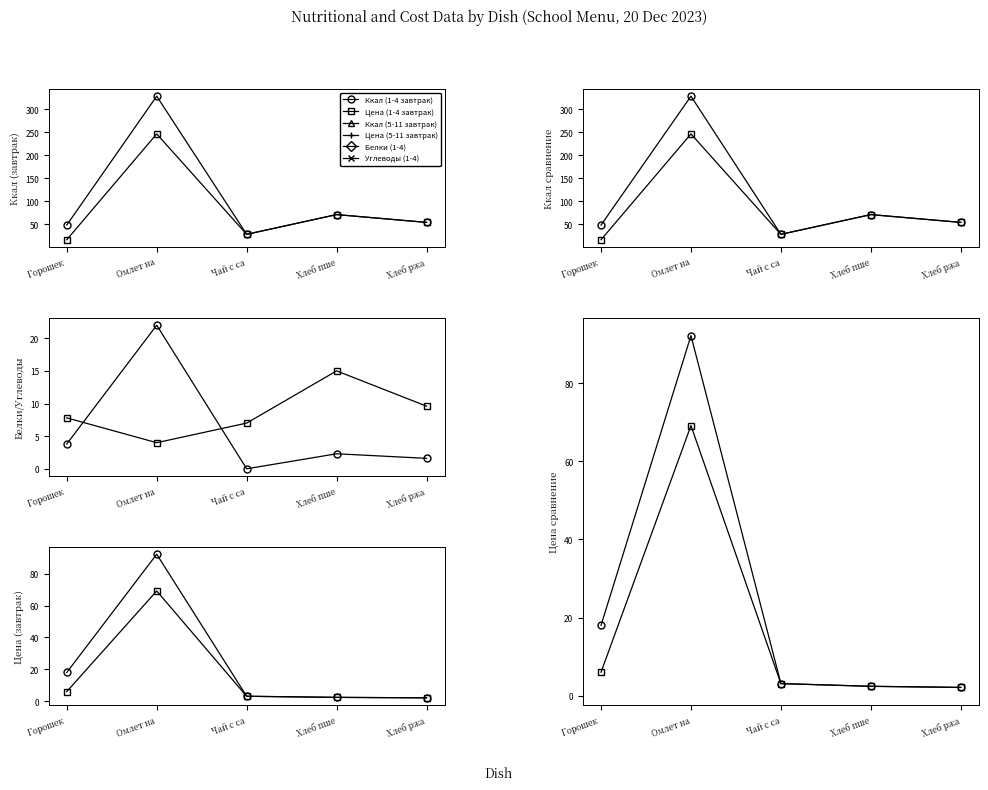

What is the difference between the Белки (1-4) values at Чай с са and Хлеб ржа?

1.6